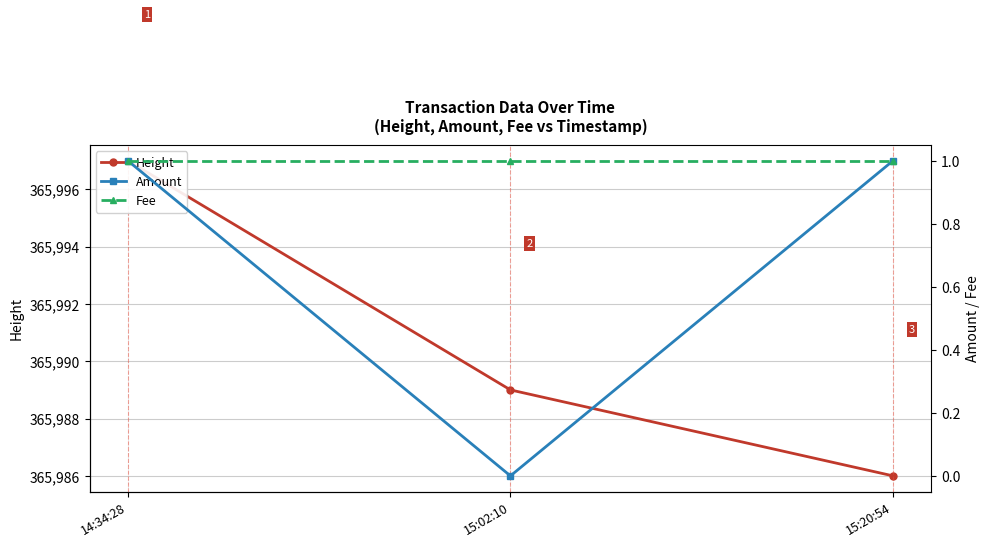

What is the approximate value of Height at 15:02:10?

365989